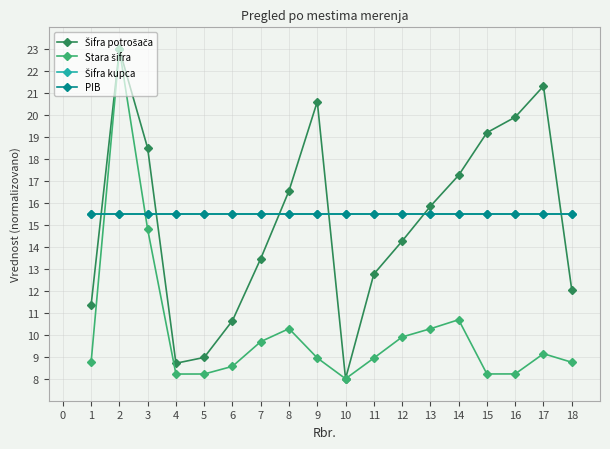

Reading left to right, extract all data points from this chart.

Šifra potrošača: 11.4	23.0	18.5	8.7	9.0	10.6	13.5	16.6	20.6	8.0	12.8	14.3	15.9	17.3	19.2	19.9	21.3	12.1
Stara šifra: 8.8	23.0	14.8	8.2	8.2	8.6	9.7	10.3	8.9	8.0	8.9	9.9	10.3	10.7	8.2	8.2	9.1	8.8
Šifra kupca: 15.5	15.5	15.5	15.5	15.5	15.5	15.5	15.5	15.5	15.5	15.5	15.5	15.5	15.5	15.5	15.5	15.5	15.5
PIB: 15.5	15.5	15.5	15.5	15.5	15.5	15.5	15.5	15.5	15.5	15.5	15.5	15.5	15.5	15.5	15.5	15.5	15.5